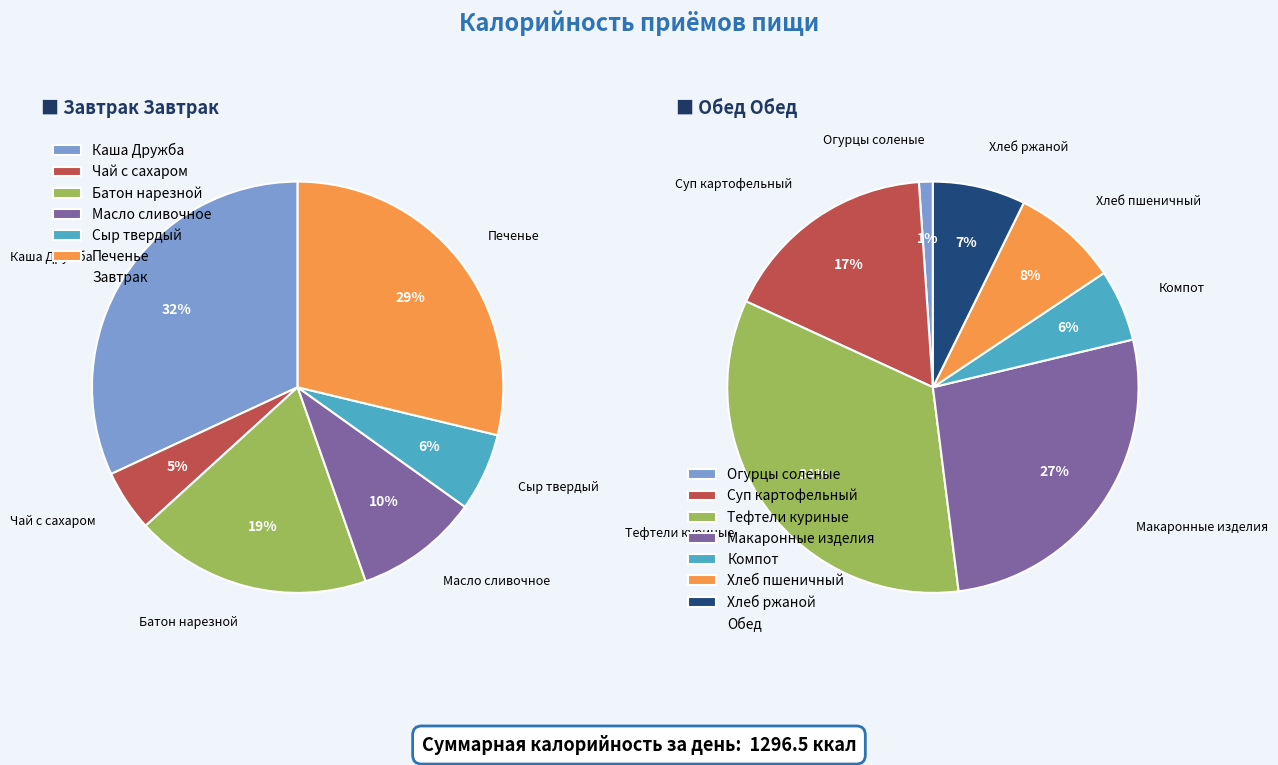

To the nearest percent, what is the difference between the largest and smallest slice percentages?

27%